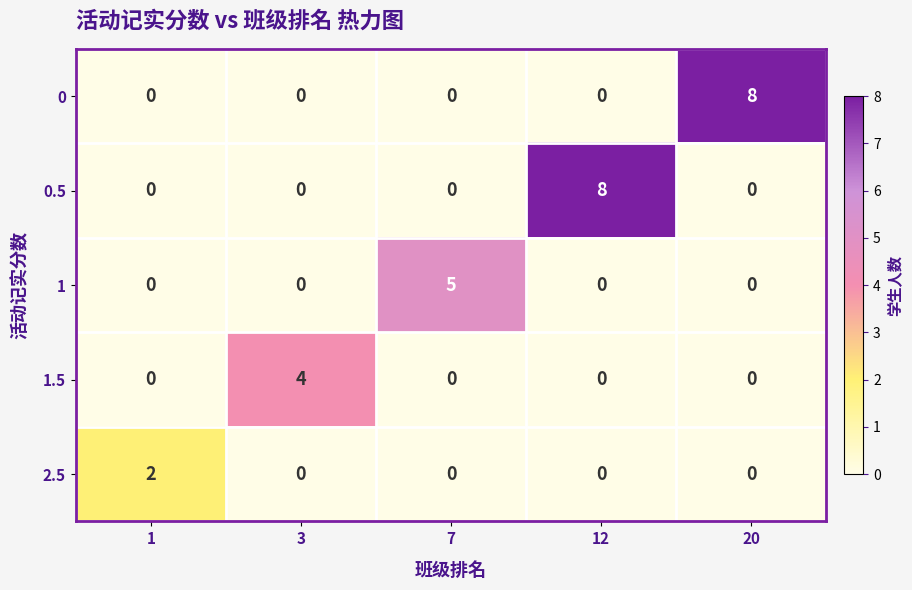

What is the total value across all series at 3?

4